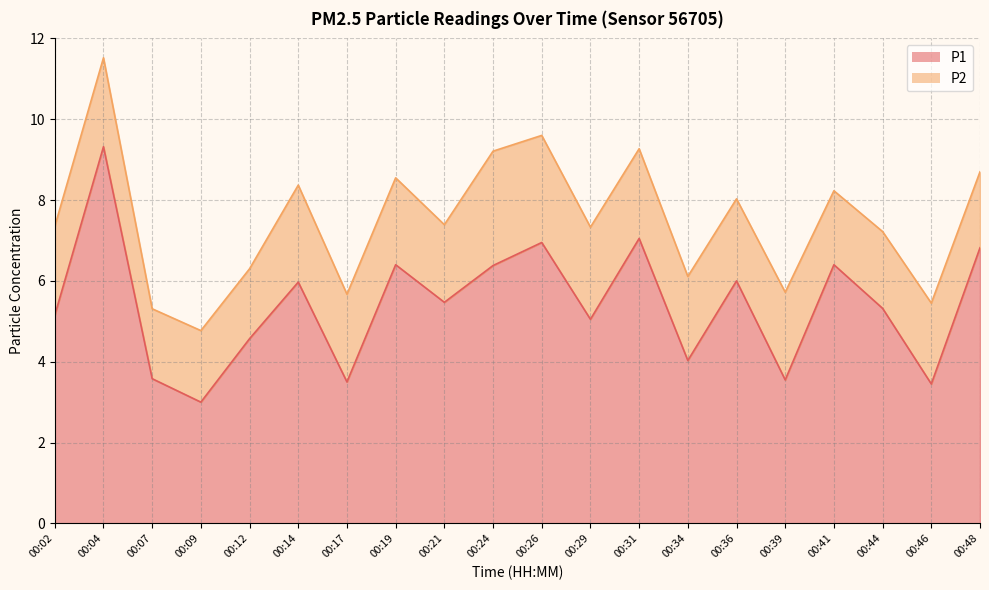

Which label corresponds to the smallest value in the chart?

00:09